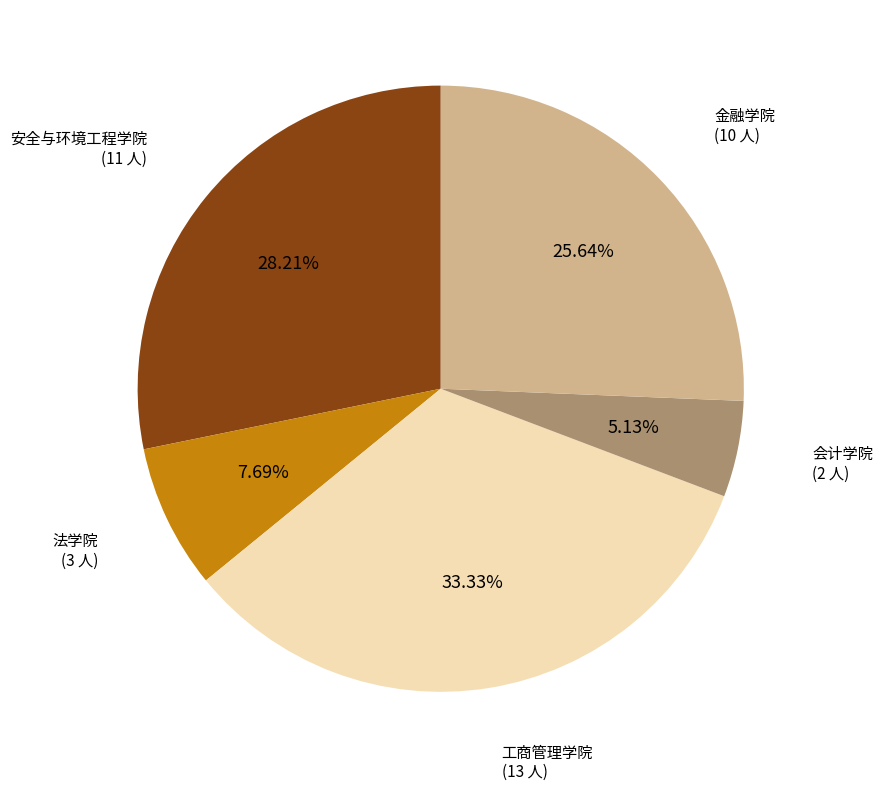

To the nearest percent, what is the difference between the largest and smallest slice percentages?

28%